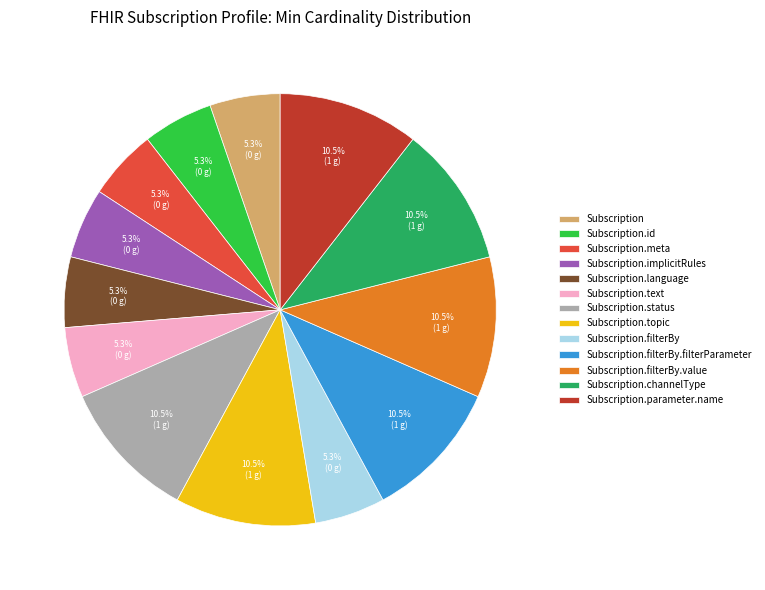

To the nearest percent, what is the combined percentage of Subscription.status and Subscription.id?

16%